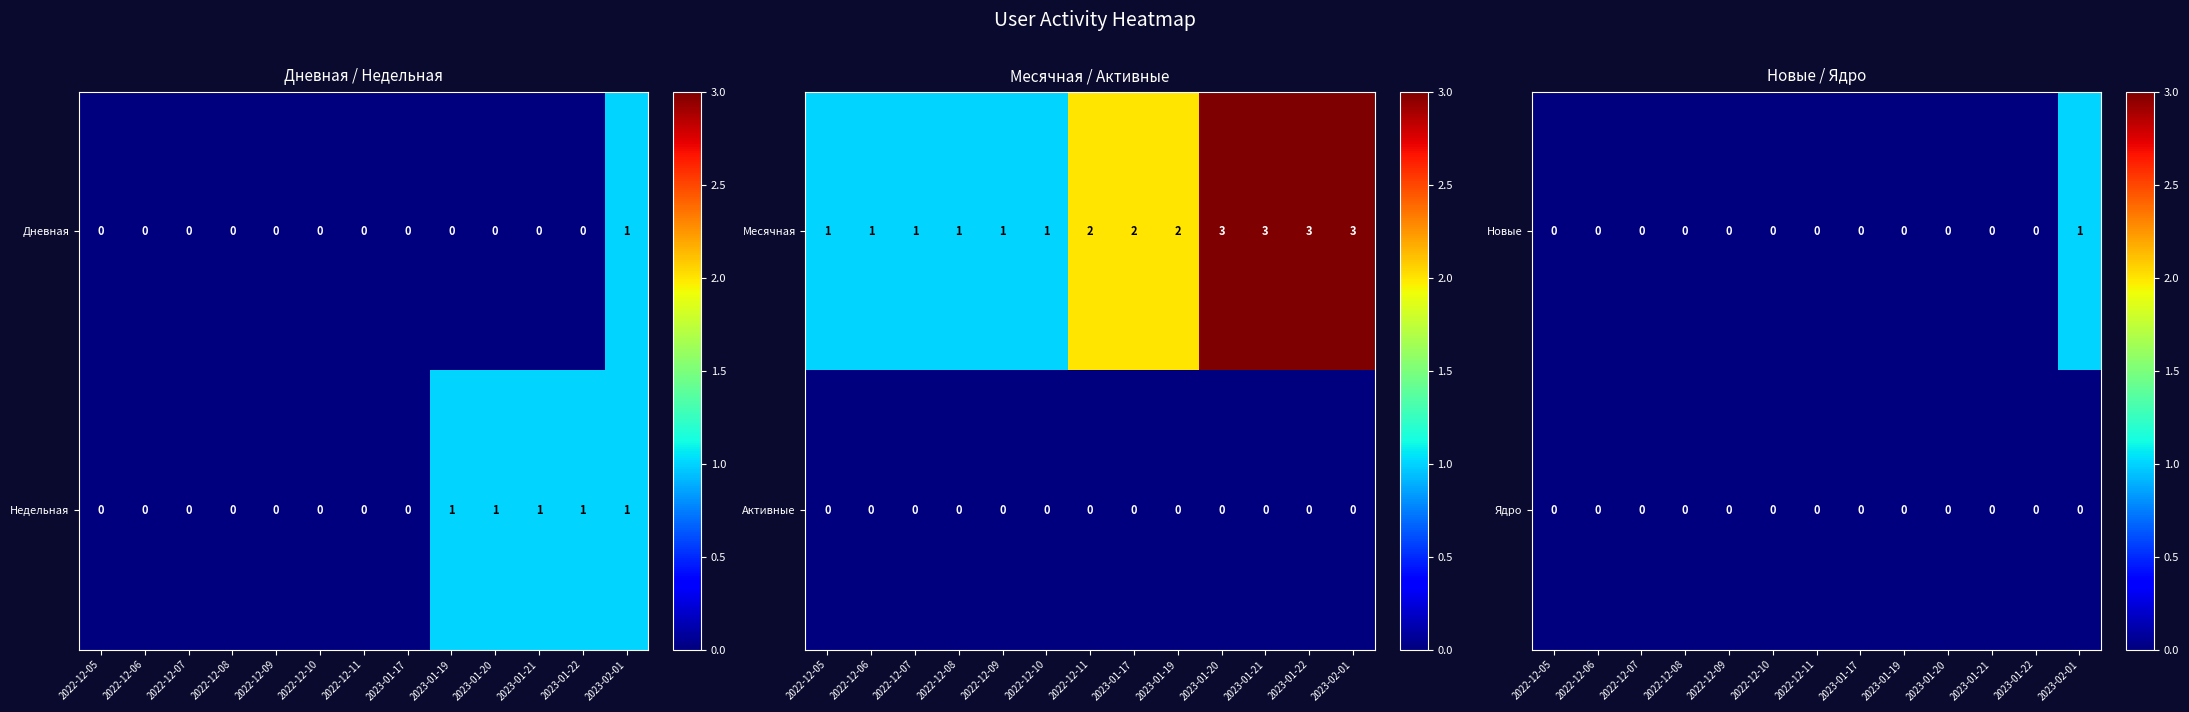

What is the sum of all Новые values?

1